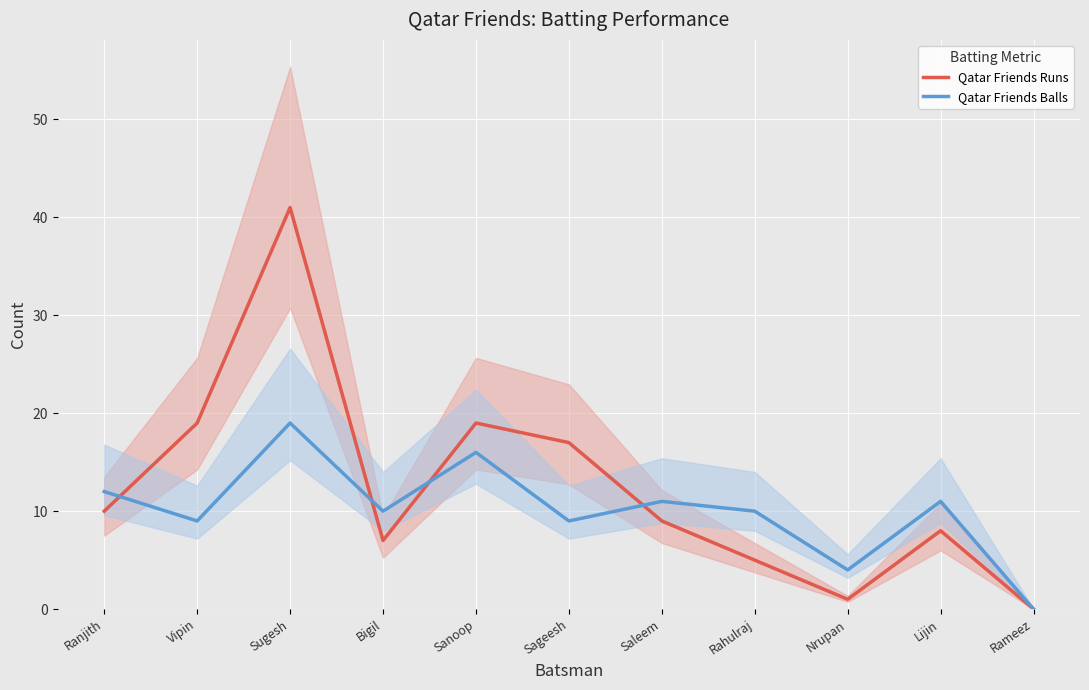

Is the value of Qatar Friends Balls at Rahulraj greater than the value of Qatar Friends Runs at Bigil?

Yes